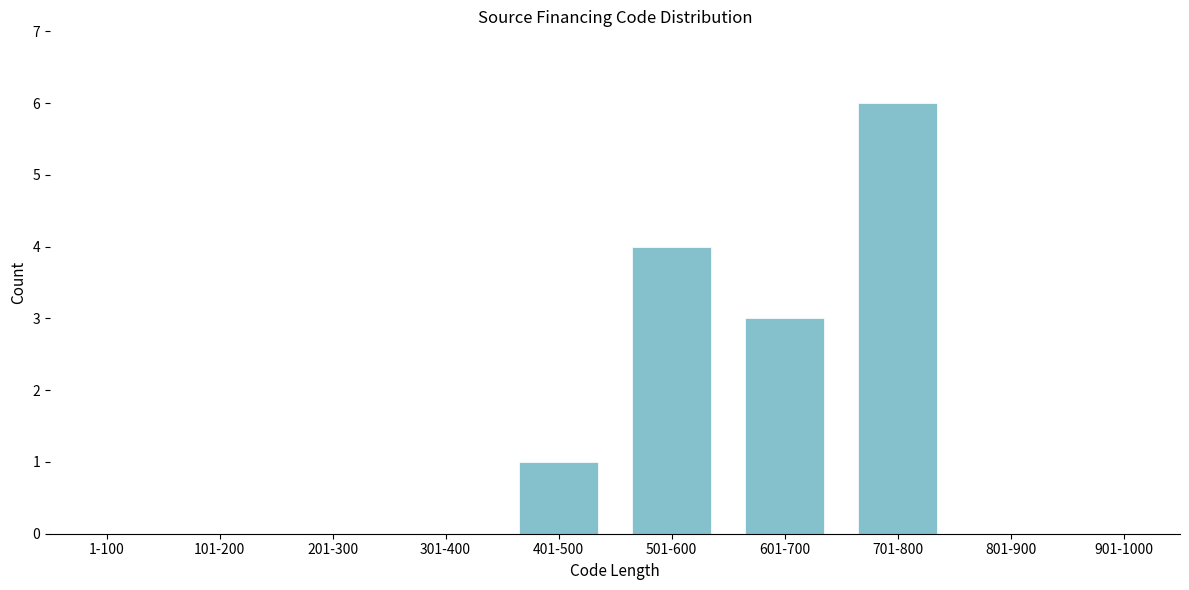

Reading left to right, transcribe all the data shown in this chart.

1-100=0	101-200=0	201-300=0	301-400=0	401-500=1	501-600=4	601-700=3	701-800=6	801-900=0	901-1000=0